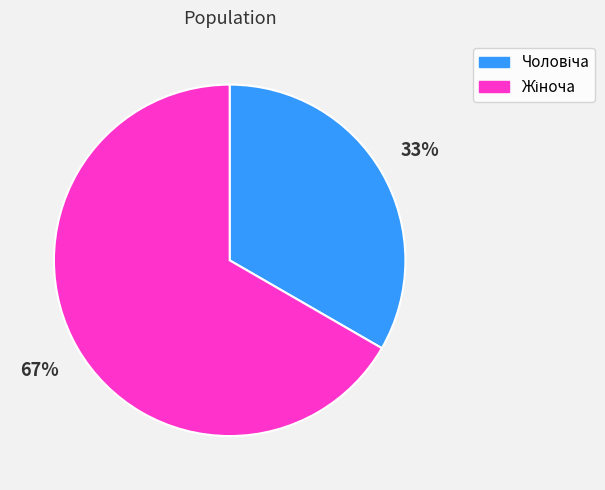

Count the number of slices in the pie.

2